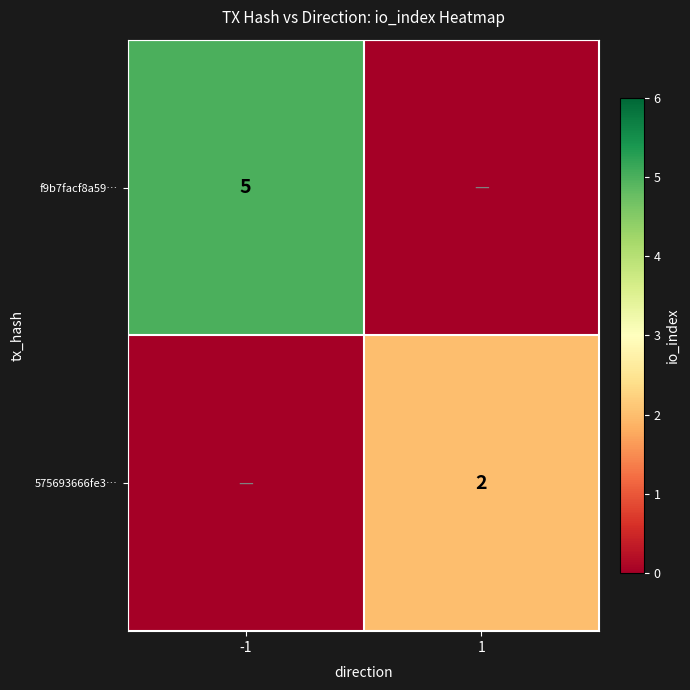

The value of 575693666fe3… at 1 is 1. True or false?

False